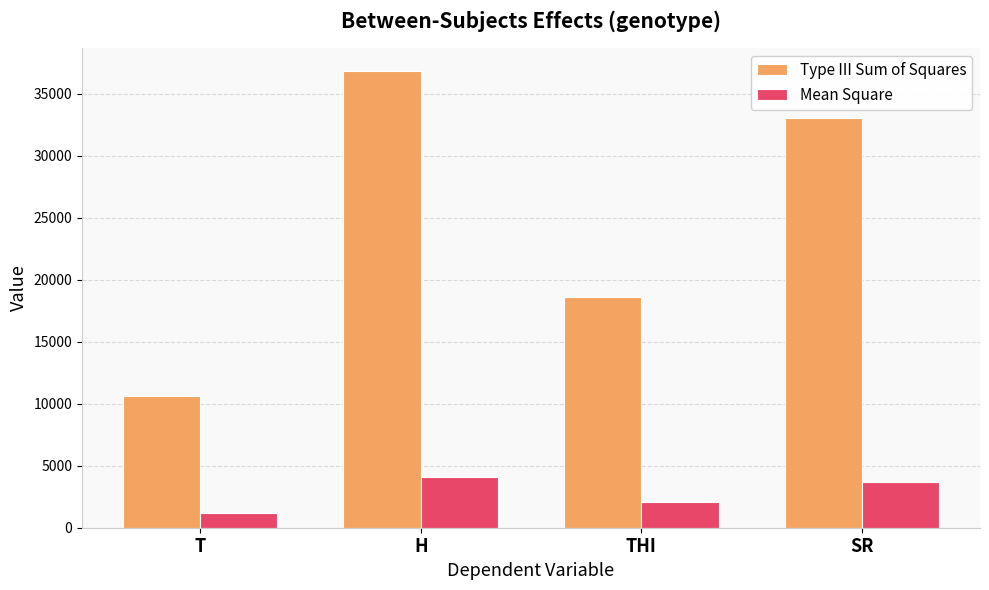

Reading left to right, list all the values displayed in this chart.

Type III Sum of Squares: T=10624.9	H=36825.9	THI=18620.0	SR=33067.9
Mean Square: T=1180.5	H=4091.8	THI=2068.9	SR=3674.2